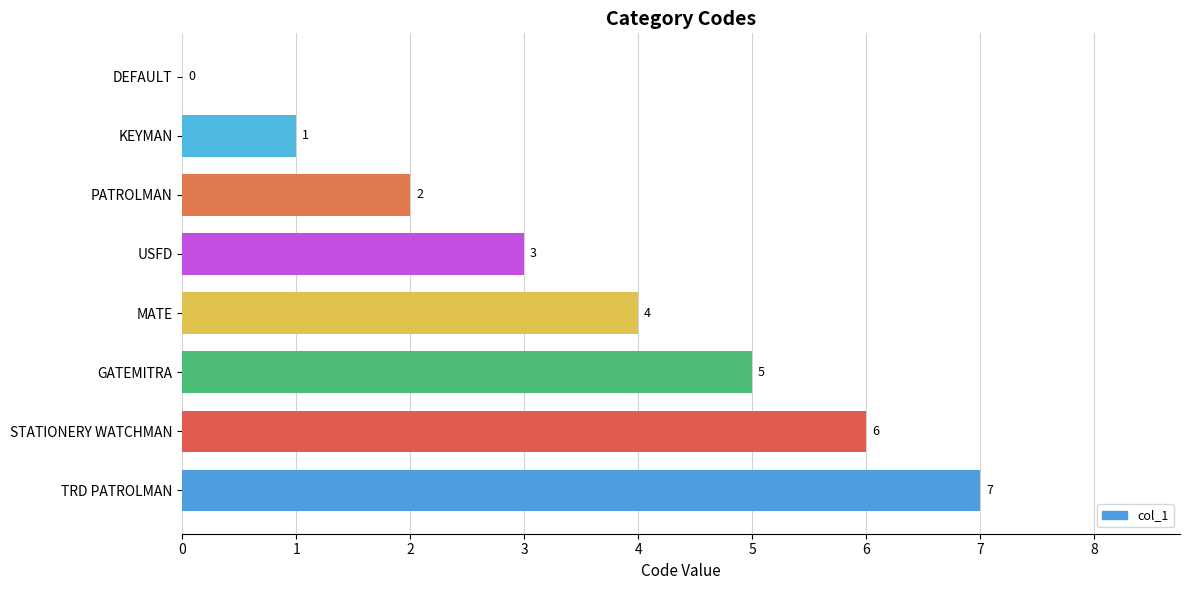

At which label is the value closest to 3?

USFD